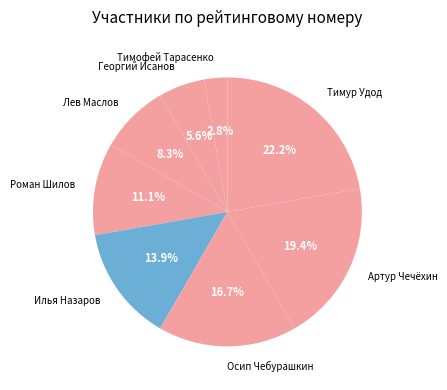

Does Тимофей Тарасенко account for over 50% of the chart?

No